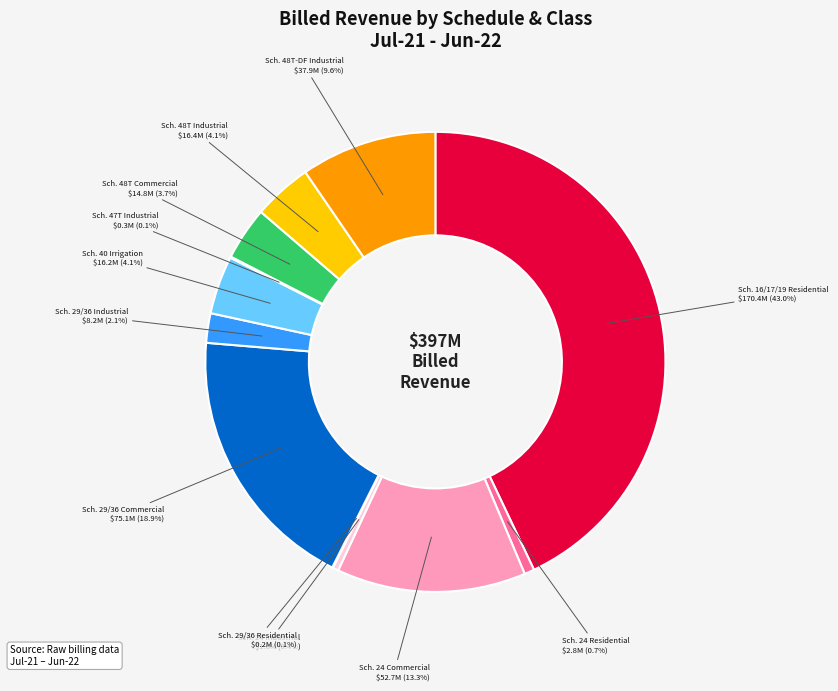

Does any single category account for the majority?

No